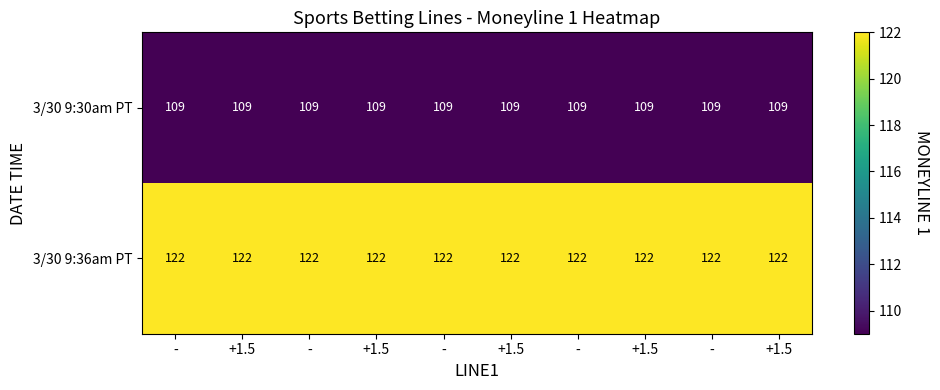

How many series are shown in this chart?

2